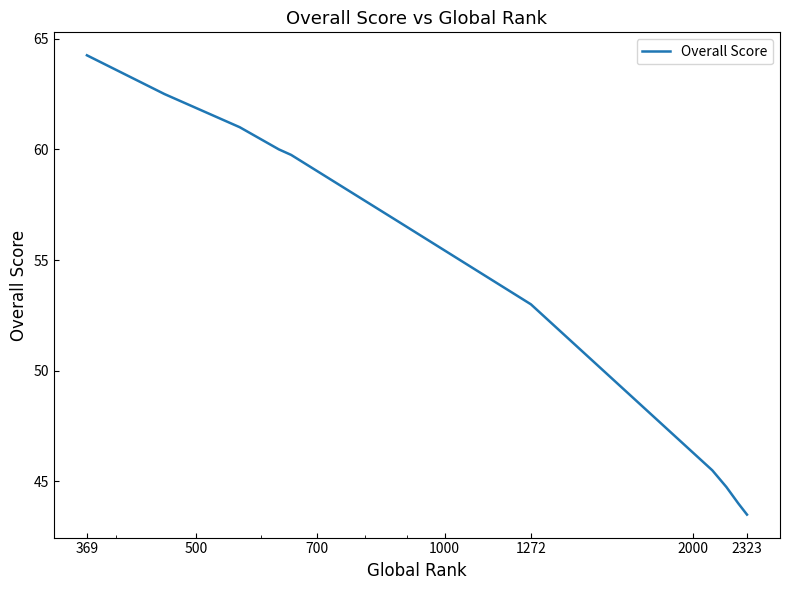

How many distinct data groups are displayed?

1